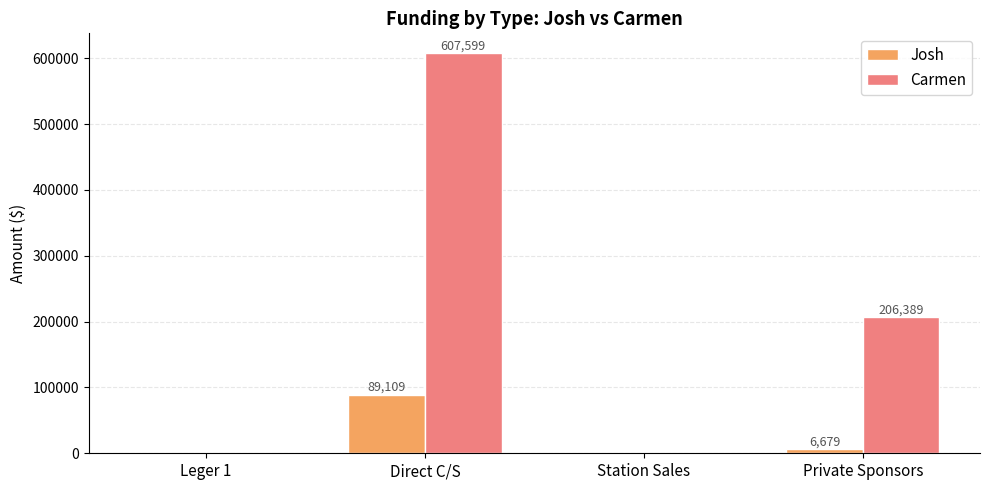

What is the maximum value for Carmen?

607599.0